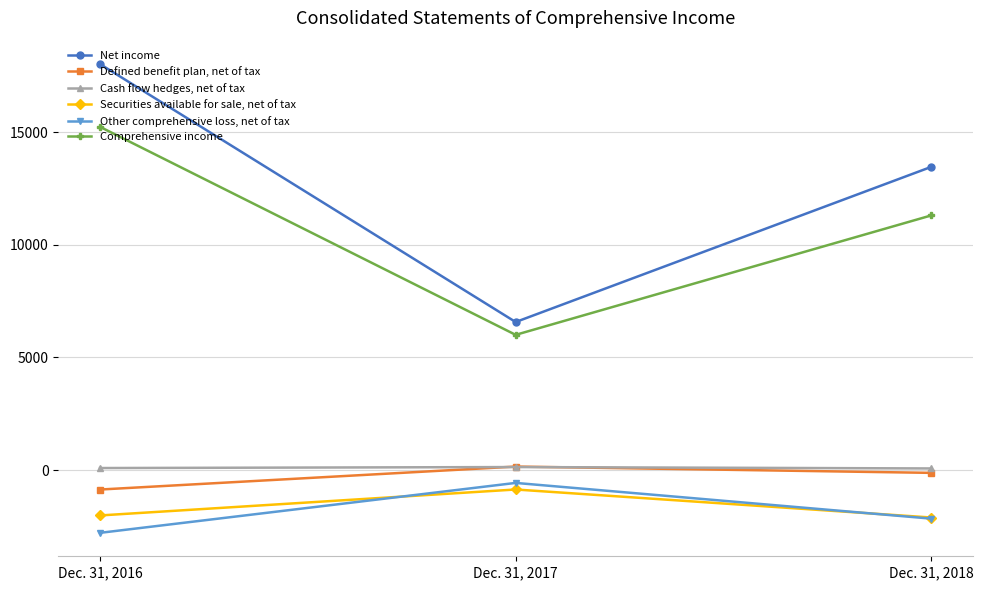

What is the difference between the Securities available for sale, net of tax values at Dec. 31, 2017 and Dec. 31, 2016?

1152